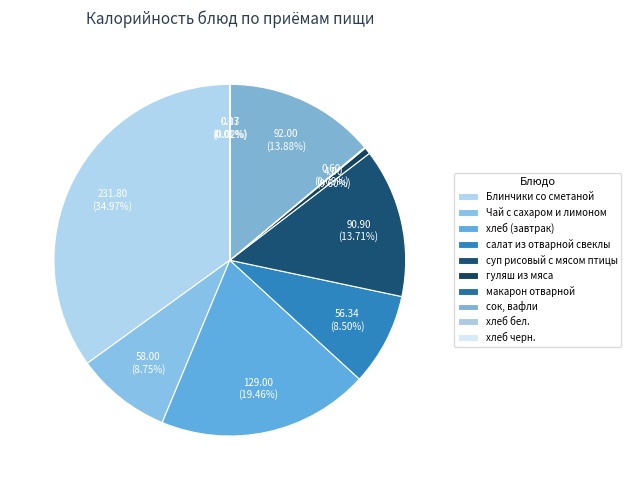

Combined, do Блинчики со сметаной and хлеб (завтрак) account for over 50%?

Yes